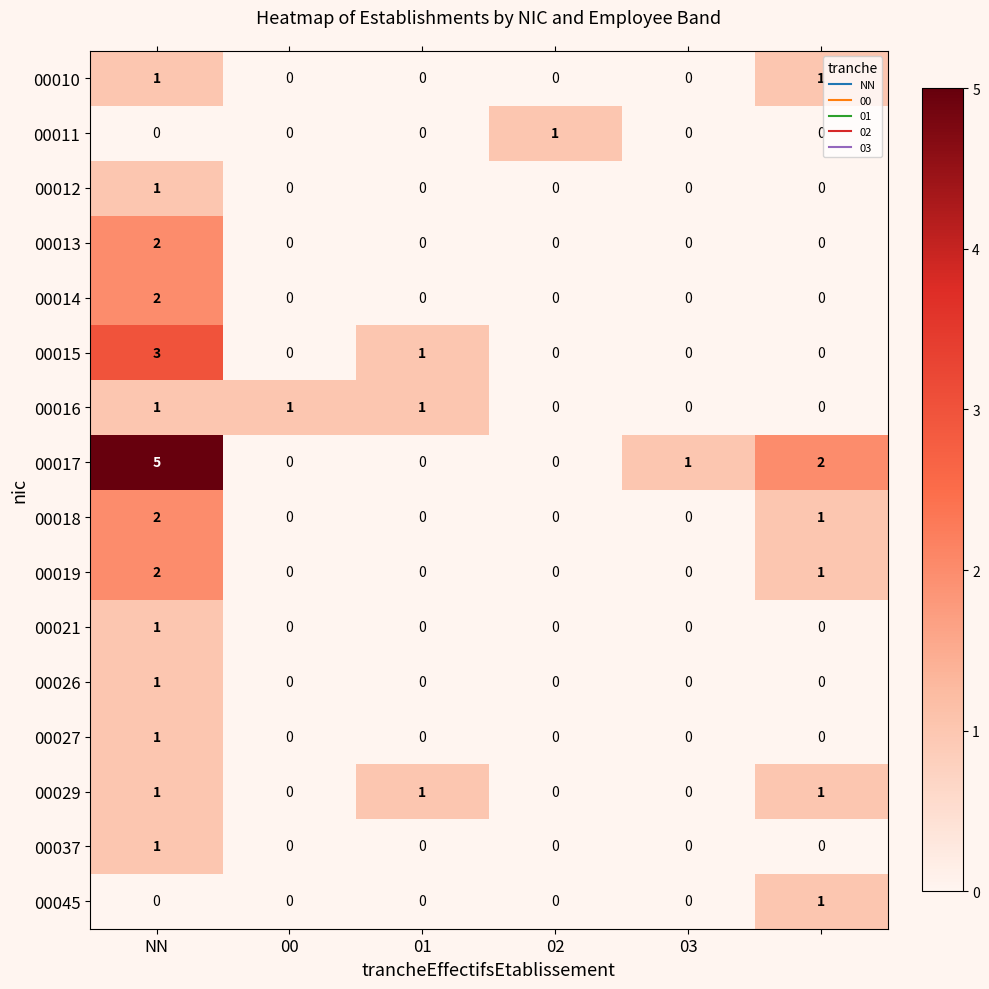

How many data points in 00016 are less than 1?

3